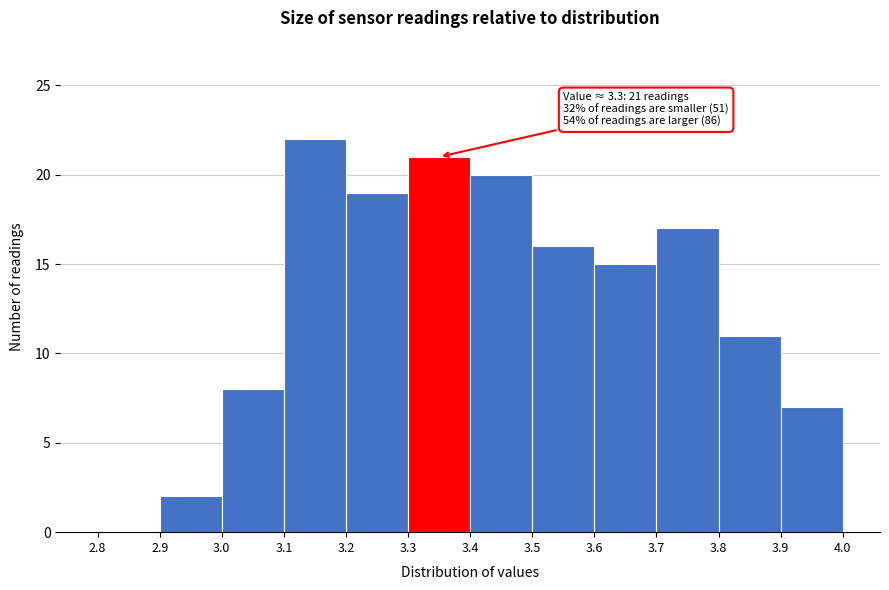

Which range on the x-axis has the tallest bar?

3.1 to 3.2